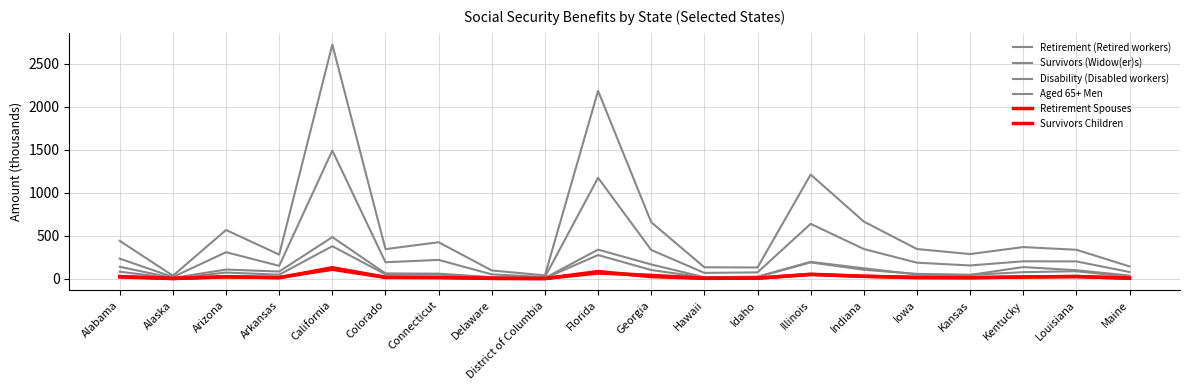

The Disability (Disabled workers) series shows 57.5 at Kentucky. True or false?

False